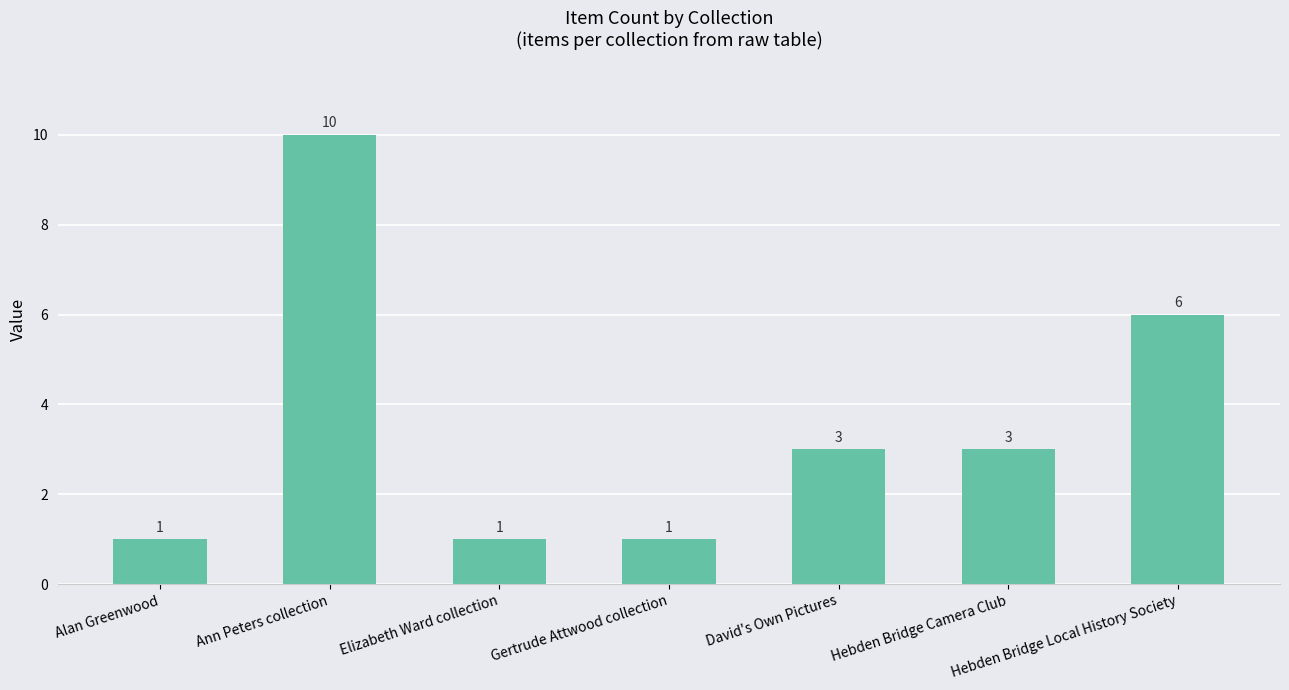

At which category does the chart reach its peak across all series?

Ann Peters collection